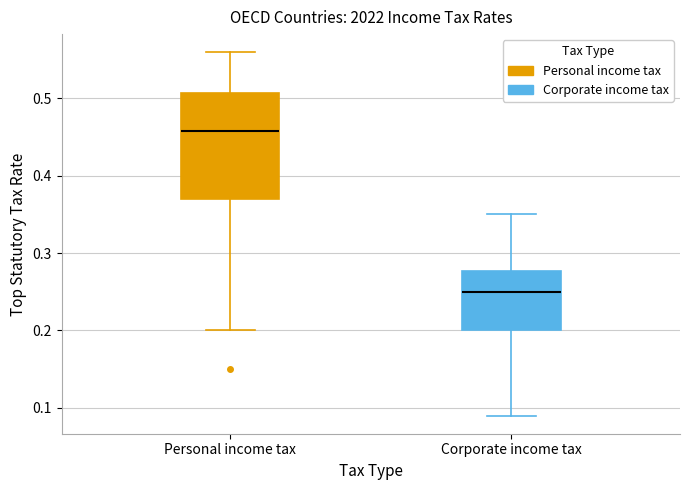

Reading left to right, transcribe this box plot: for each box, give where its median line is, the range the box spans, and where its two whiskers end, as read against the y-axis. The values are not printed on the chart, so give them approximately, as read against the axis.

Personal income tax: median 0.46, box 0.37 to 0.51, whiskers 0.20 to 0.56
Corporate income tax: median 0.25, box 0.20 to 0.28, whiskers 0.09 to 0.35